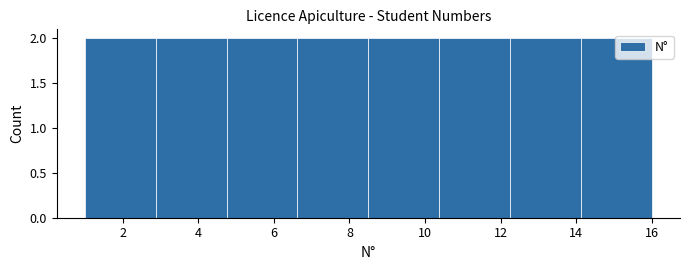

Reading left to right, list every bar in this chart as the range it spans on the x-axis followed by its height. Neither the bar edges nor the heights are printed on the chart, so give them approximately, as read against the axes.

1.0 to 2.8: 2
2.8 to 4.8: 2
4.8 to 6.6: 2
6.6 to 8.6: 2
8.6 to 10.4: 2
10.4 to 12.2: 2
12.2 to 14.2: 2
14.2 to 16.0: 2